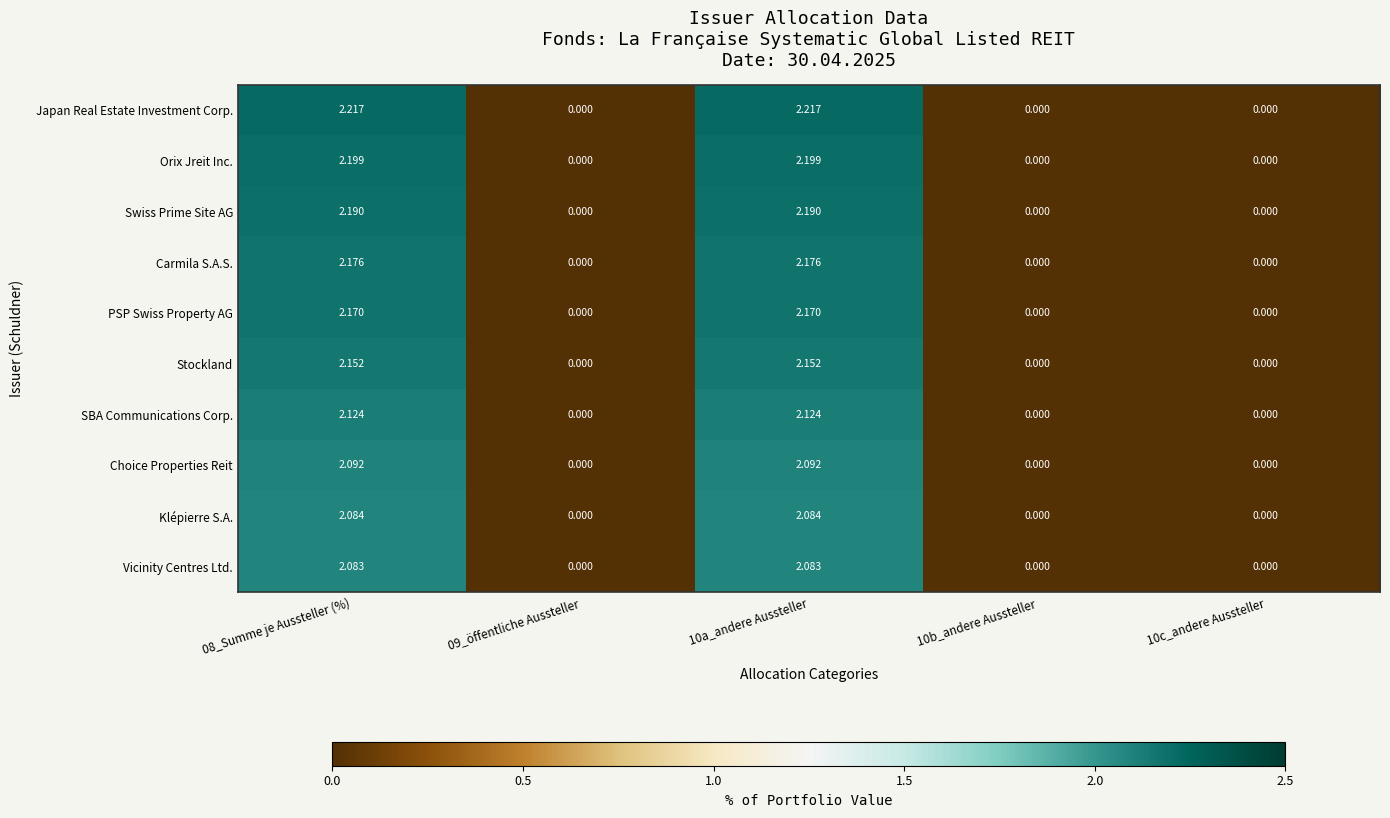

Is the value of Orix Jreit Inc. at 10c_andere Aussteller greater than the value of Vicinity Centres Ltd. at 08_Summe je Aussteller (%)?

No